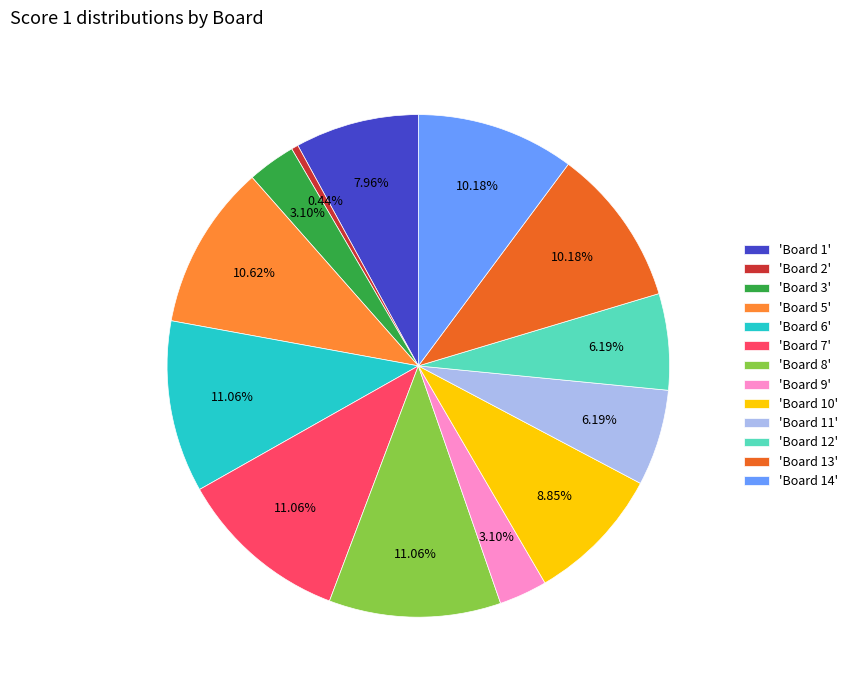

Is there a majority slice in this chart?

No